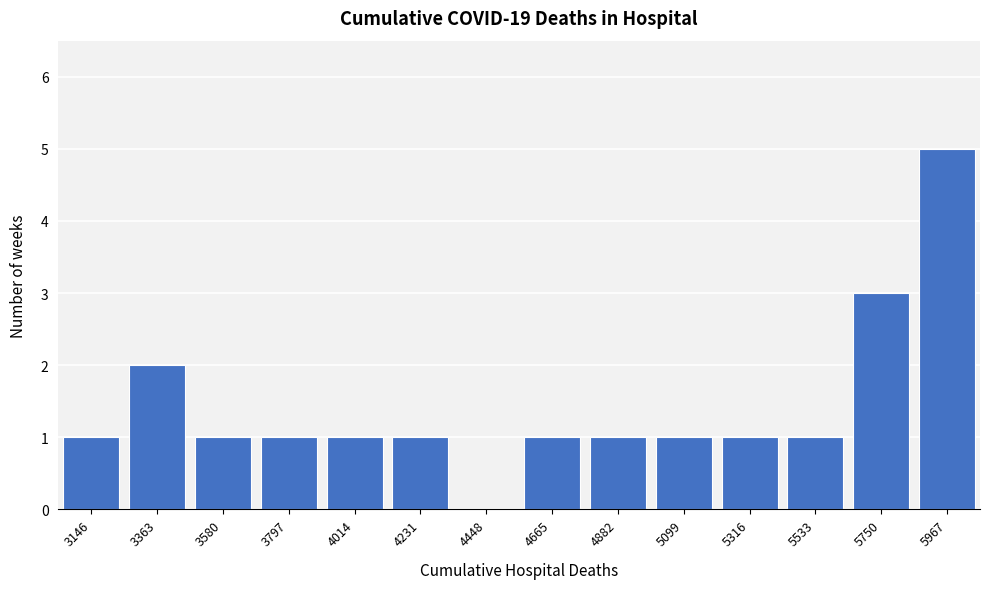

Reading left to right, extract all data points from this chart.

3146=1	3363=2	3580=1	3797=1	4014=1	4231=1	4448=0	4665=1	4882=1	5099=1	5316=1	5533=1	5750=3	5967=5